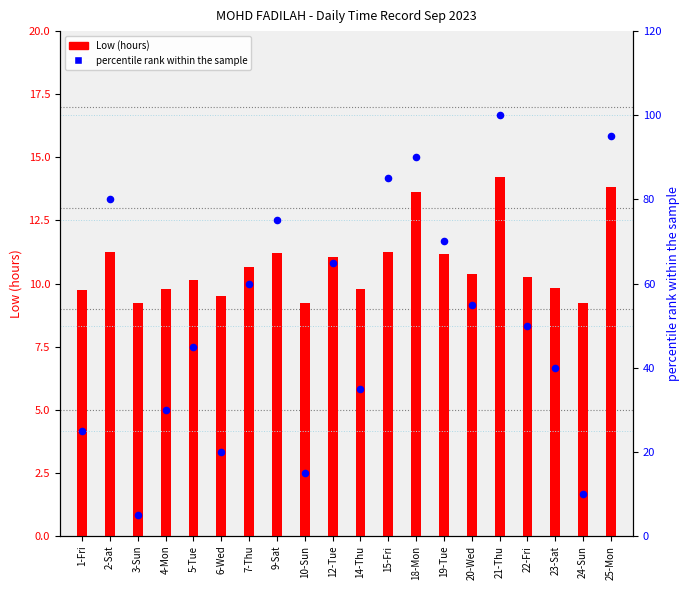

At which category is the sum across all series the highest?

21-Thu